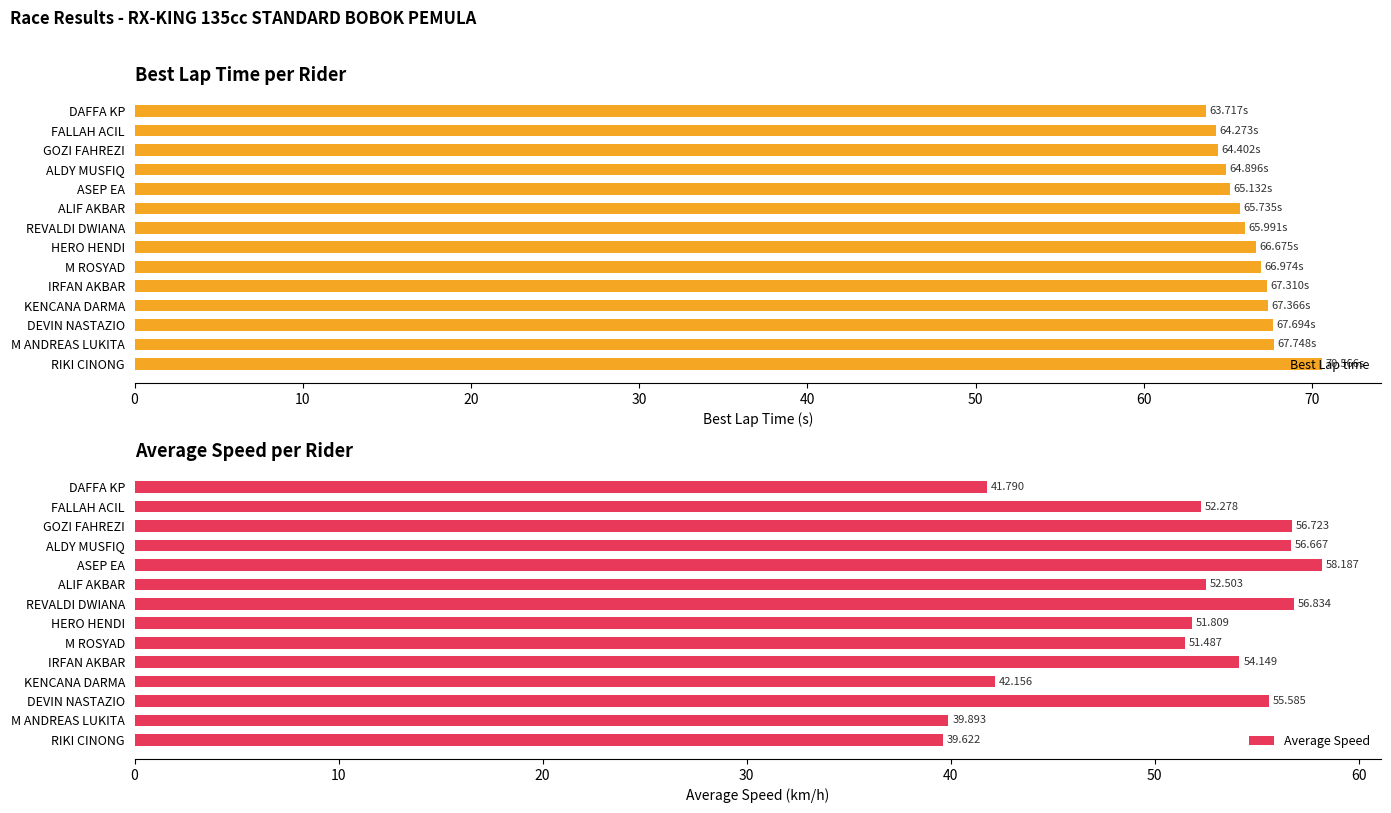

Which category has the highest value in the Best Lap time series?

RIKI CINONG